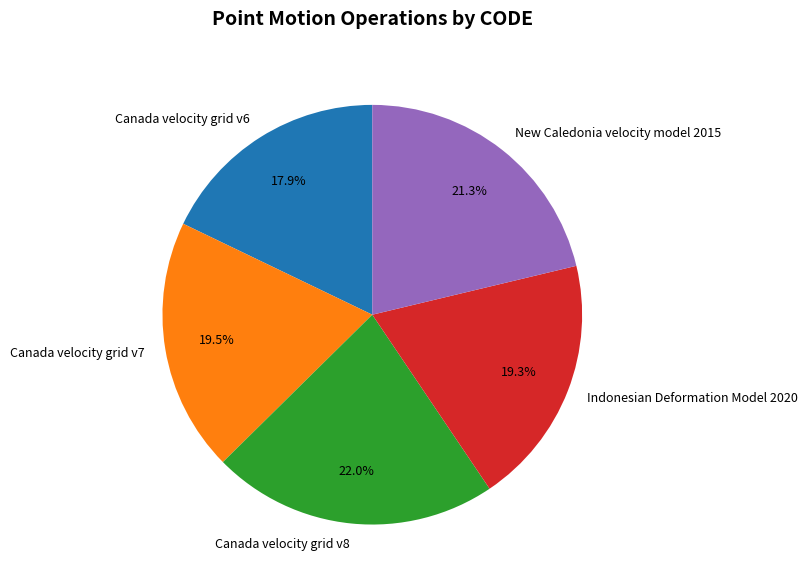

Count the number of slices in the pie.

5